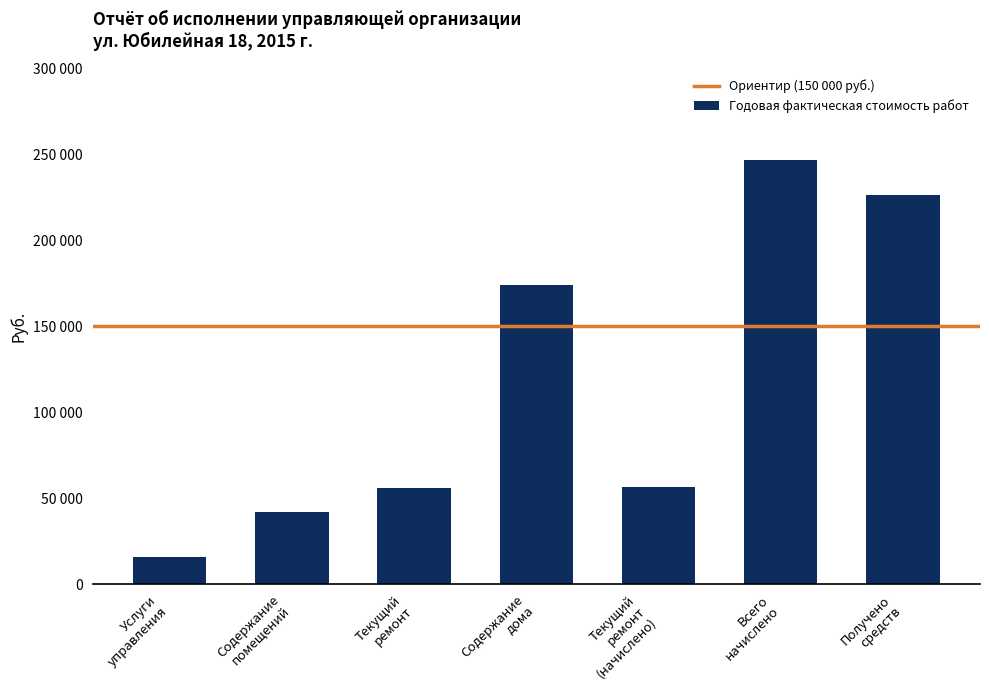

Does the chart contain any negative values?

No